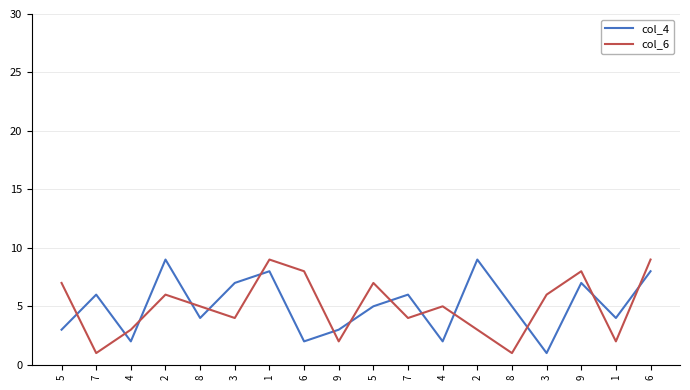

What is the difference between the highest and lowest values at 1?

1